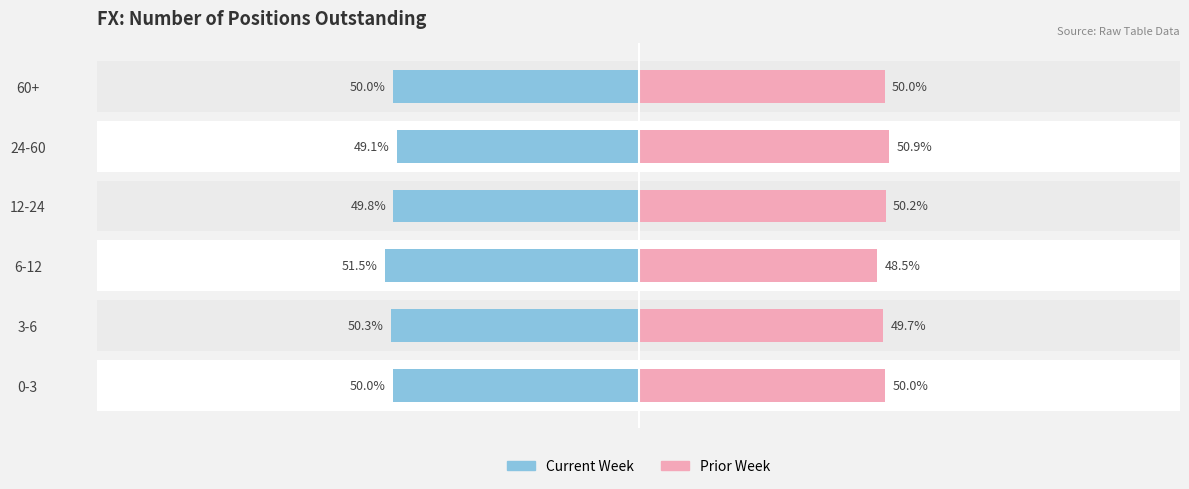

Which series has the widest spread of values?

Current Week - Num Positions